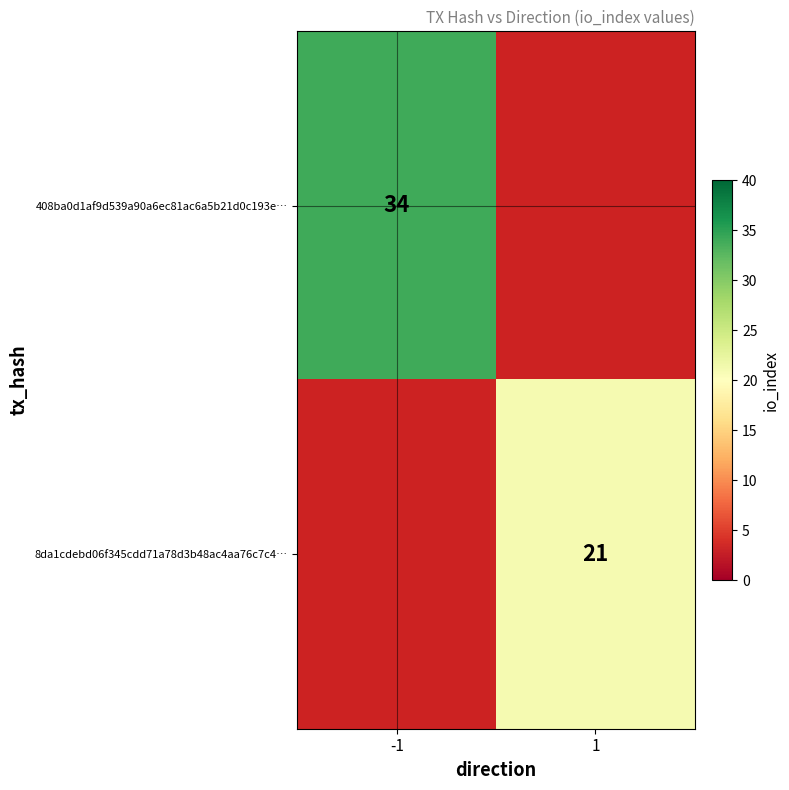

The 408ba0d1af9d539a90a6ec81ac6a5b21d0c193e… series shows 48 at -1. True or false?

False